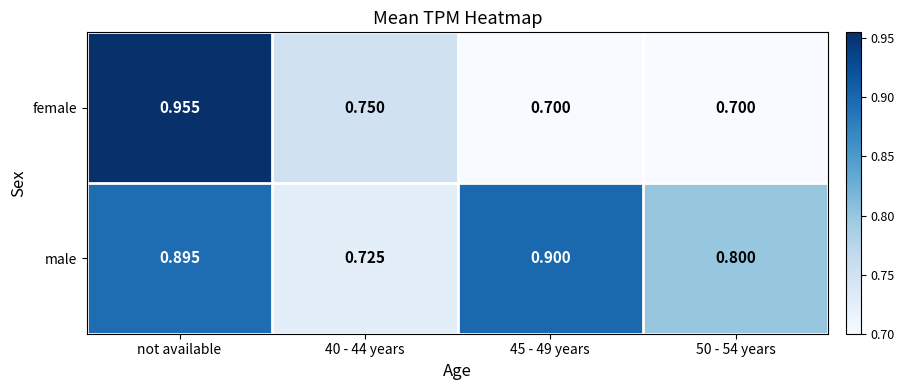

What is the total value across all series at 45 - 49 years?

1.6